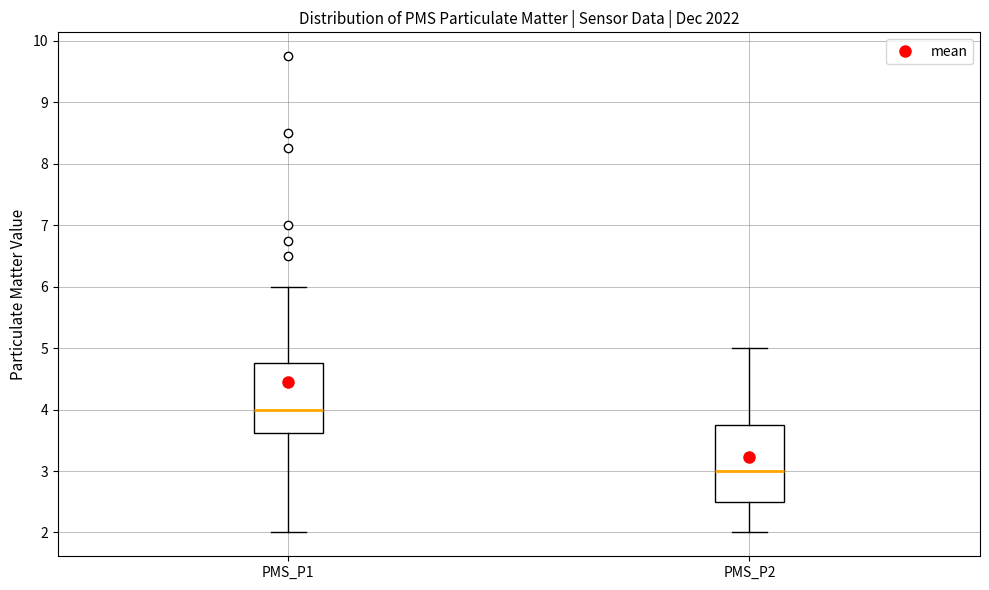

Reading left to right, transcribe this box plot: for each box, give where its median line is, the range the box spans, and where its two whiskers end, as read against the y-axis. The values are not printed on the chart, so give them approximately, as read against the axis.

PMS_P1: median 4.0, box 3.6 to 4.8, whiskers 2.0 to 6.0
PMS_P2: median 3.0, box 2.5 to 3.8, whiskers 2.0 to 5.0